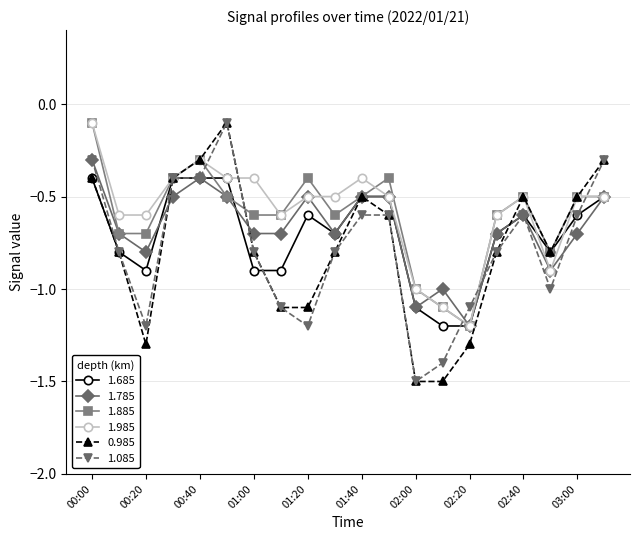

What is the minimum value shown in the chart?

-1.5